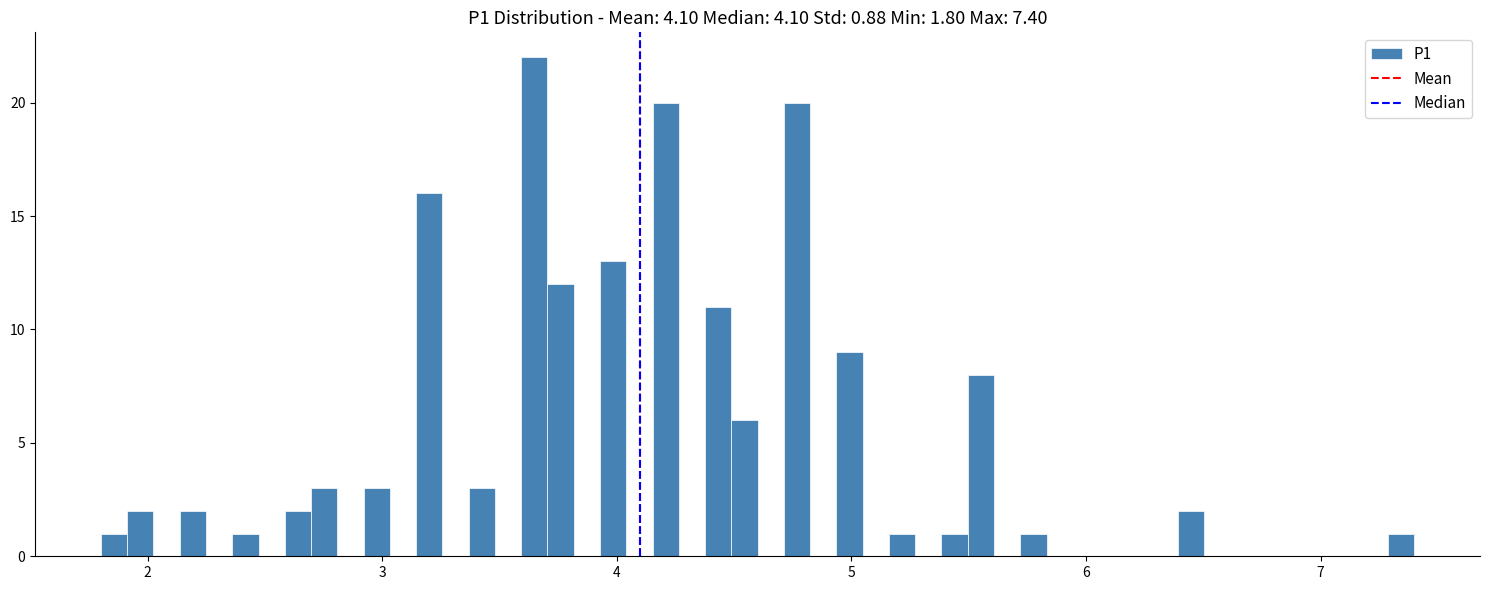

Read against the x-axis, roughly where is the centre of the tallest bar?

3.6